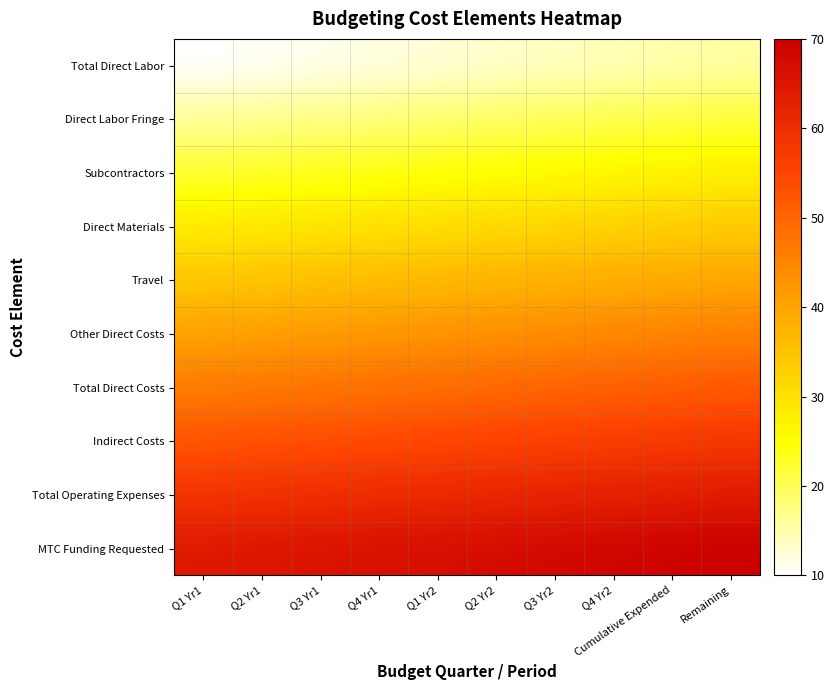

How many series are shown in this chart?

10